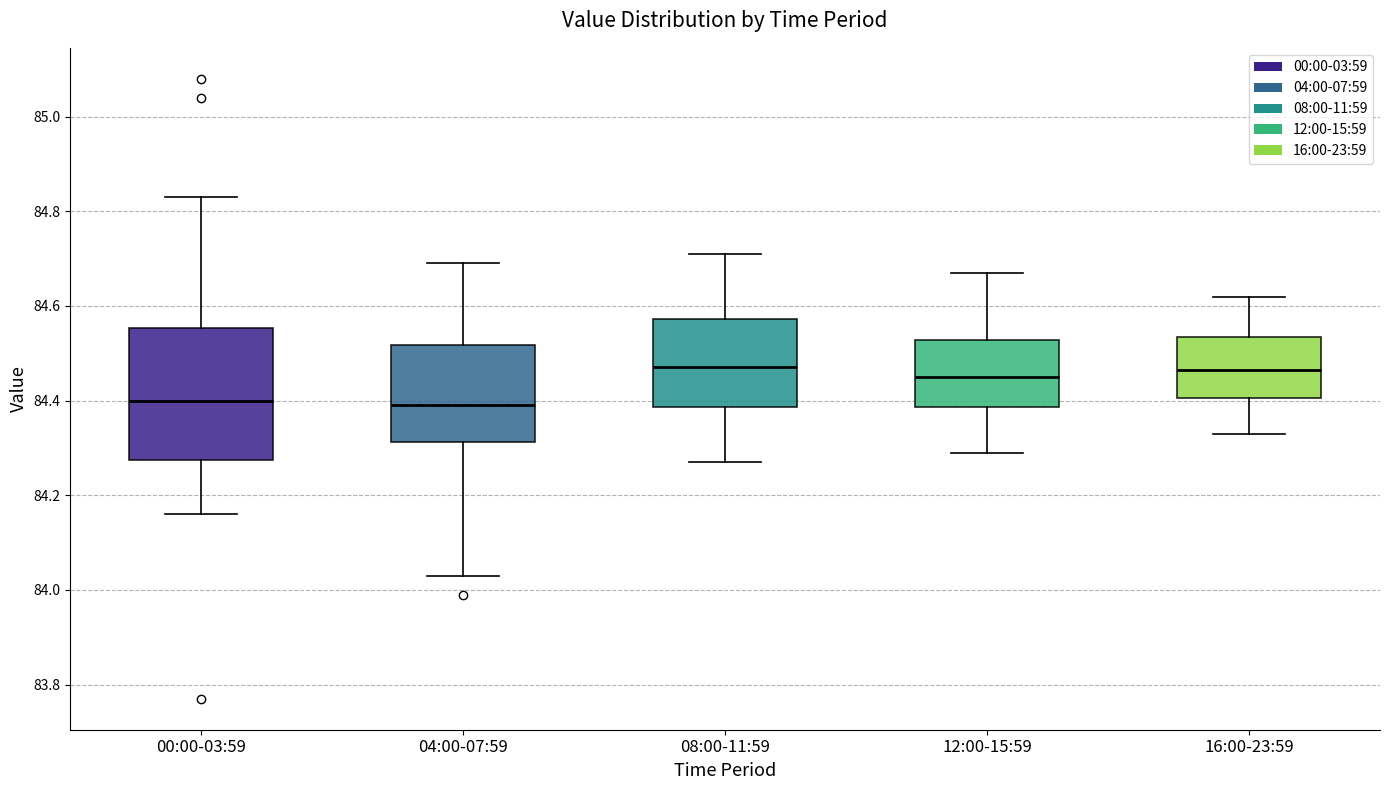

Where is the lower edge of the box for 12:00-15:59 on the y-axis? The values are not printed on the chart, so give them approximately, as read against the axis.

84.38